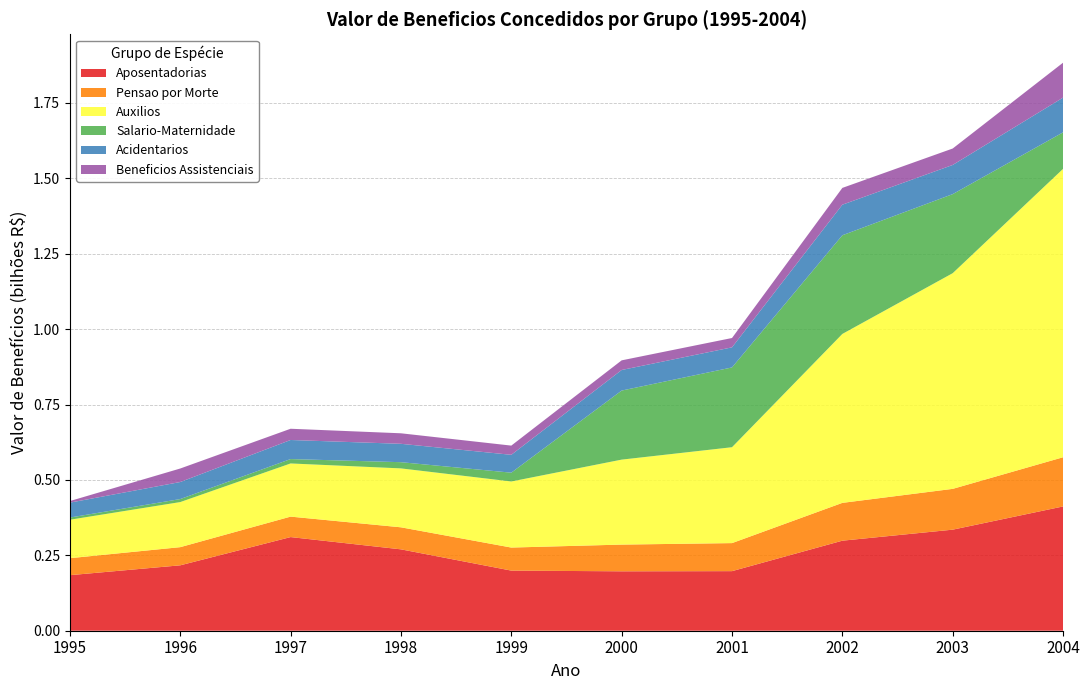

Reading right to left, what are all the values shown in this chart?

Aposentadorias: 2004=412094009	2003=335116130	2002=298560087	2001=197536961	2000=197013067	1999=199337720	1998=269840258	1997=310508108	1996=216867221	1995=184192194
Pensao por Morte: 2004=163113453	2003=135256887	2002=125374933	2001=92987540	2000=88575110	1999=76434412	1998=73057971	1997=67848730	1996=60211975	1995=56325390
Auxilios: 2004=956253358	2003=715213883	2002=560184201	2001=317962792	2000=281759413	1999=219116504	1998=195373267	1997=176301467	1996=149507475	1995=127513406
Salario-Maternidade: 2004=121061978	2003=262155324	2002=327137223	2001=264567506	2000=228986269	1999=29170506	1998=20599821	1997=14546048	1996=9987208	1995=7235633
Acidentarios: 2004=115200320	2003=96671861	2002=101371926	2001=66579451	2000=68224896	1999=59254975	1998=60910067	1997=63239454	1996=56493382	1995=49424030
Beneficios Assistenciais: 2004=115817289	2003=54545592	2002=55726444	2001=30976940	2000=31974251	1999=30517682	1998=34882896	1997=37268175	1996=44805275	1995=5309696